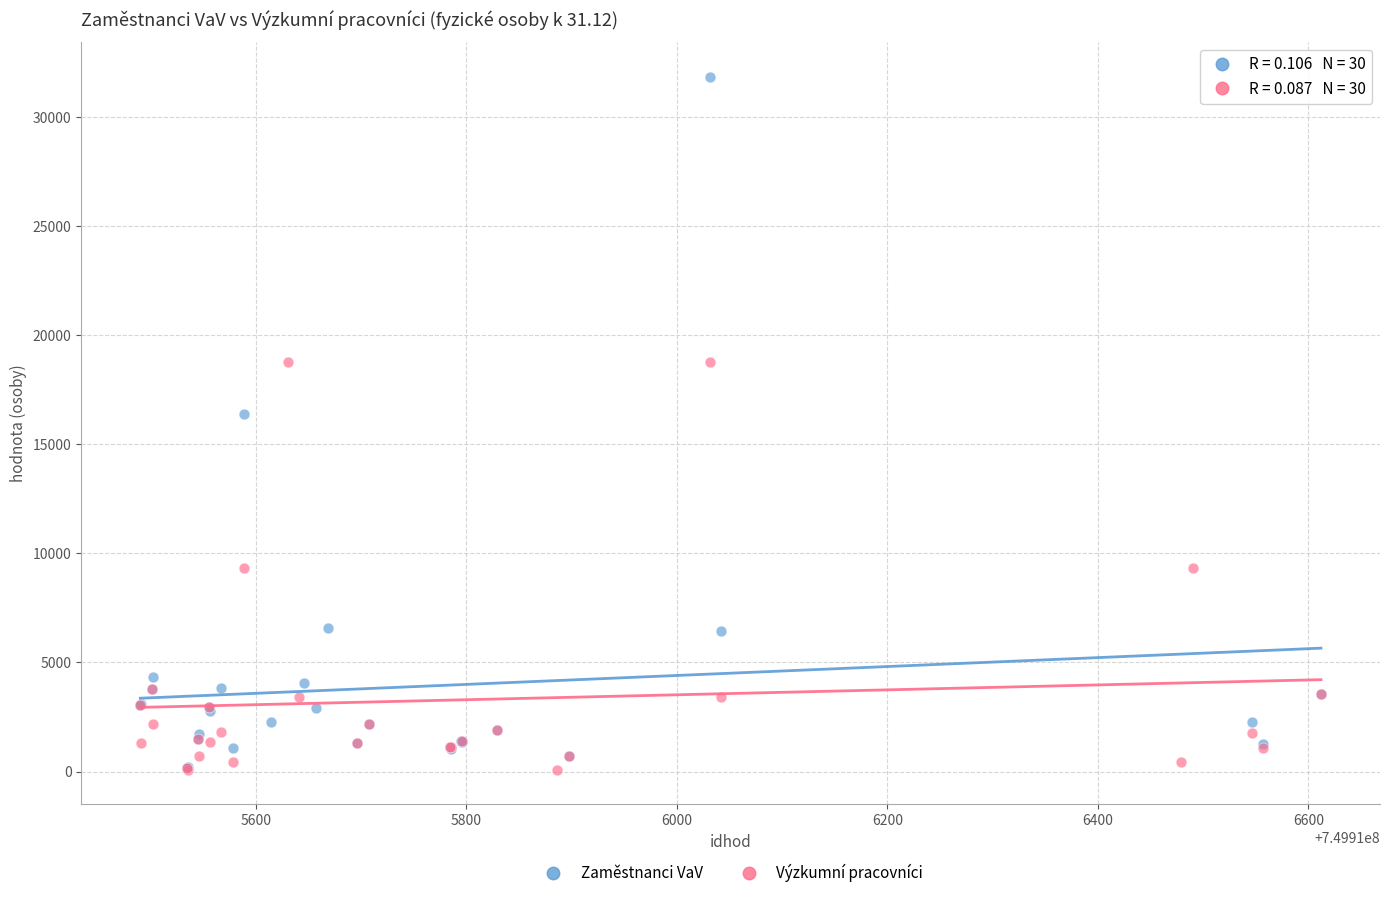

Which series has the largest Y range (max minus min)?

Zaměstnanci VaV